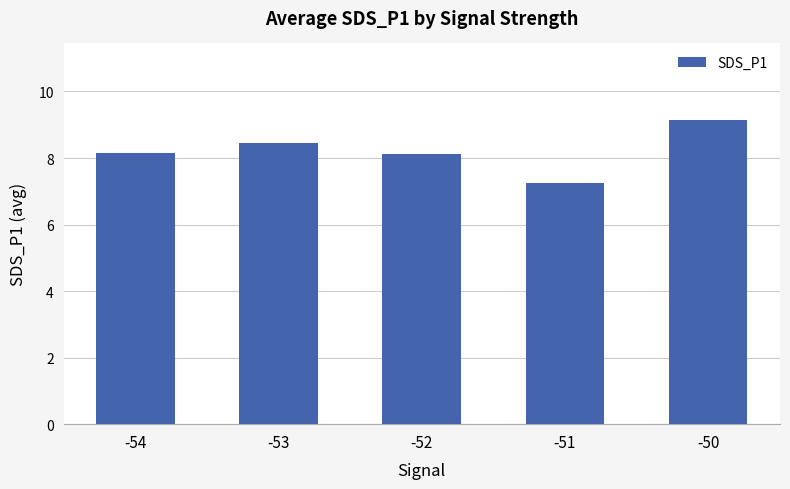

How many values exceed 8?

4